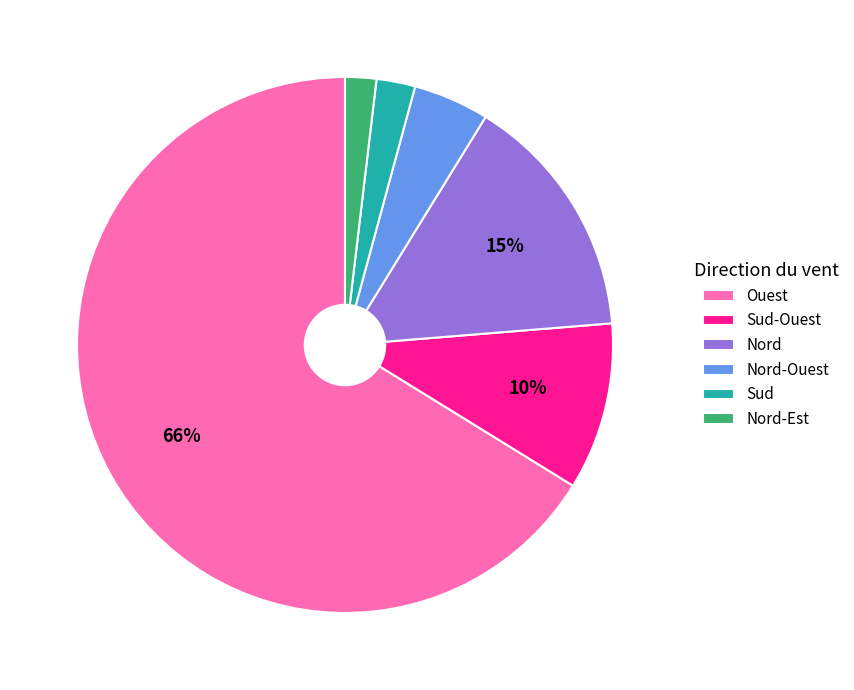

How many segments does this pie chart have?

6